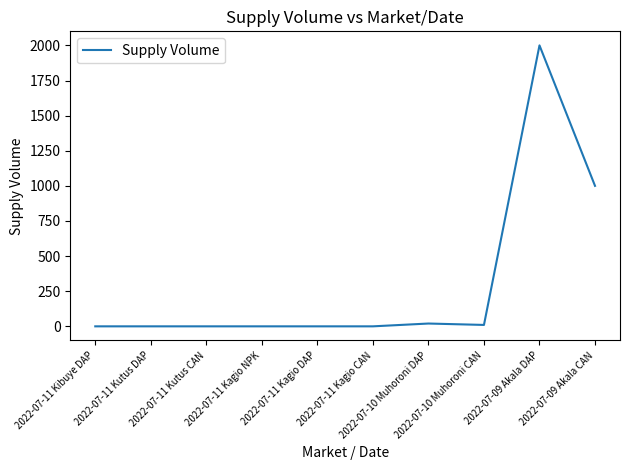

What is the difference between the maximum and minimum values?

2000